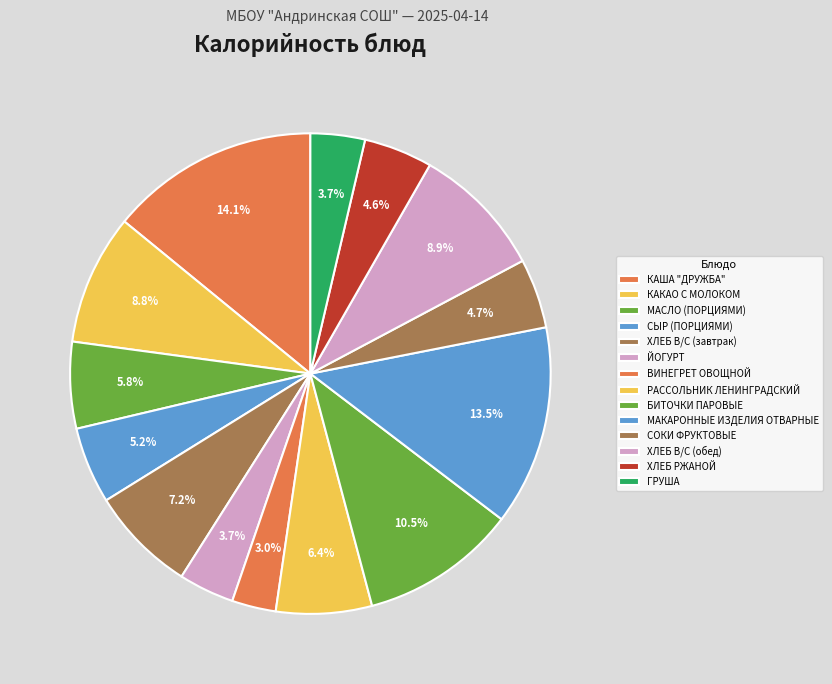

What is the largest slice in the pie chart?

КАША "ДРУЖБА"